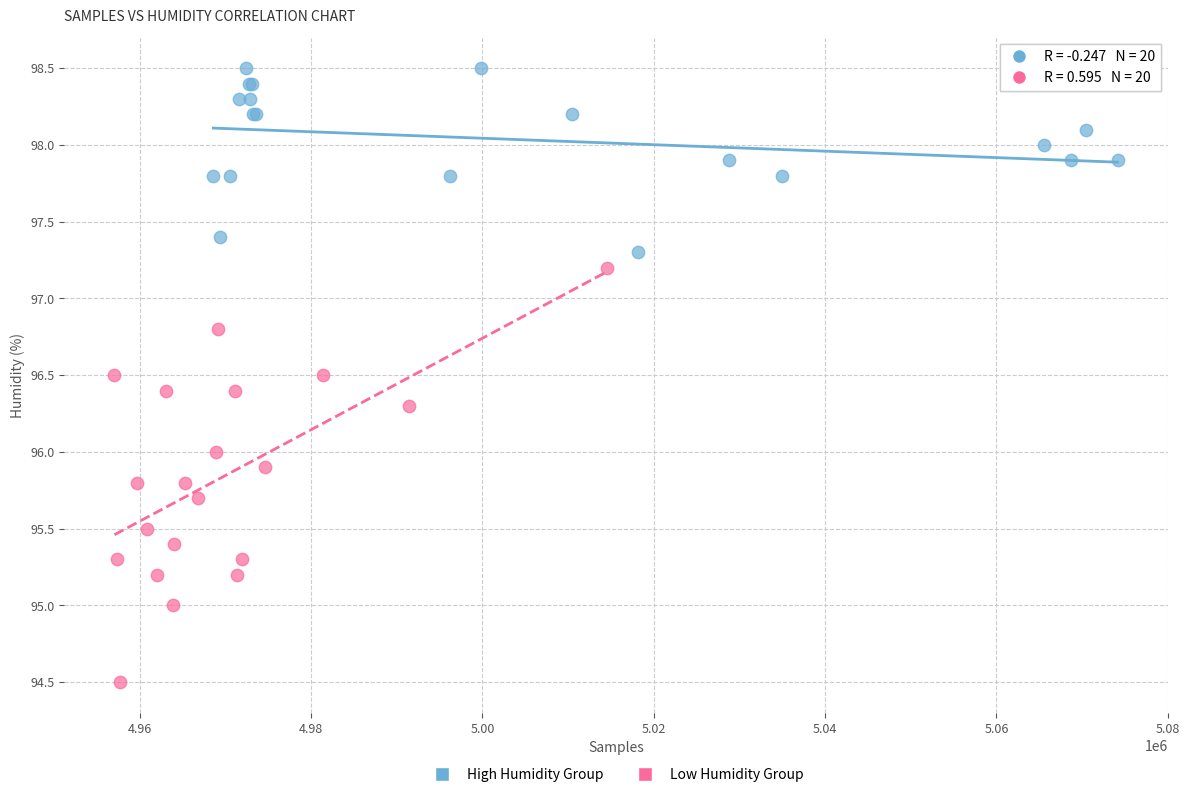

Which series reaches the minimum Y coordinate?

Low Humidity Group